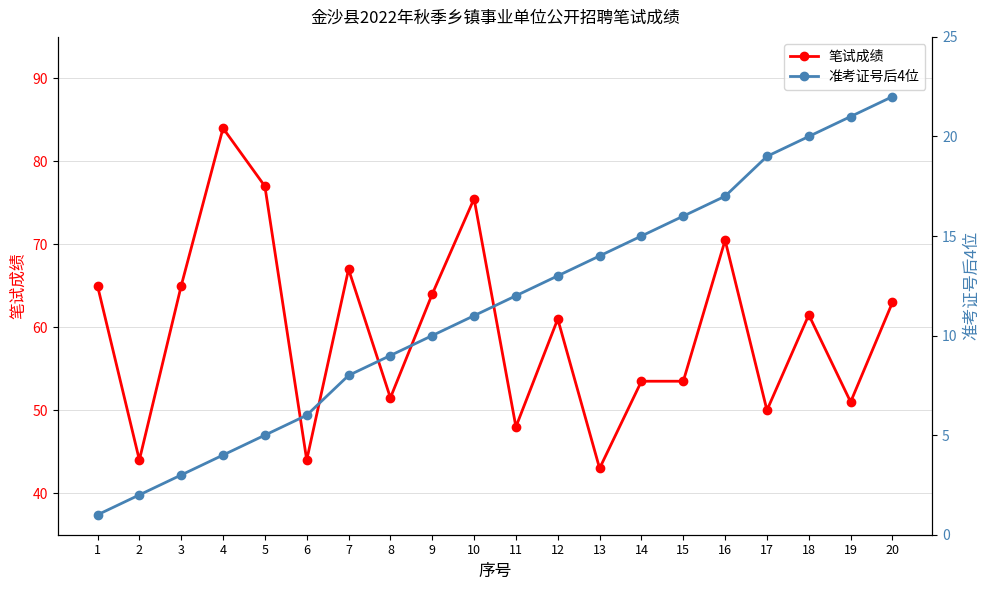

What is the sum of the 笔试成绩 values at 20 and 3?

128.0